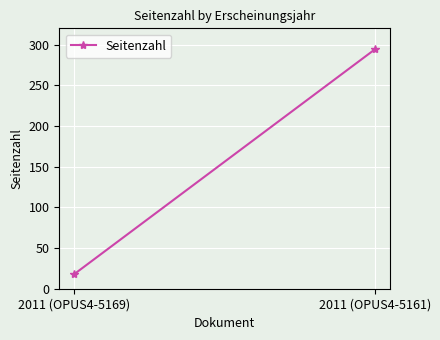

Reading left to right, list all the values displayed in this chart.

2011 (OPUS4-5169)=18	2011 (OPUS4-5161)=294